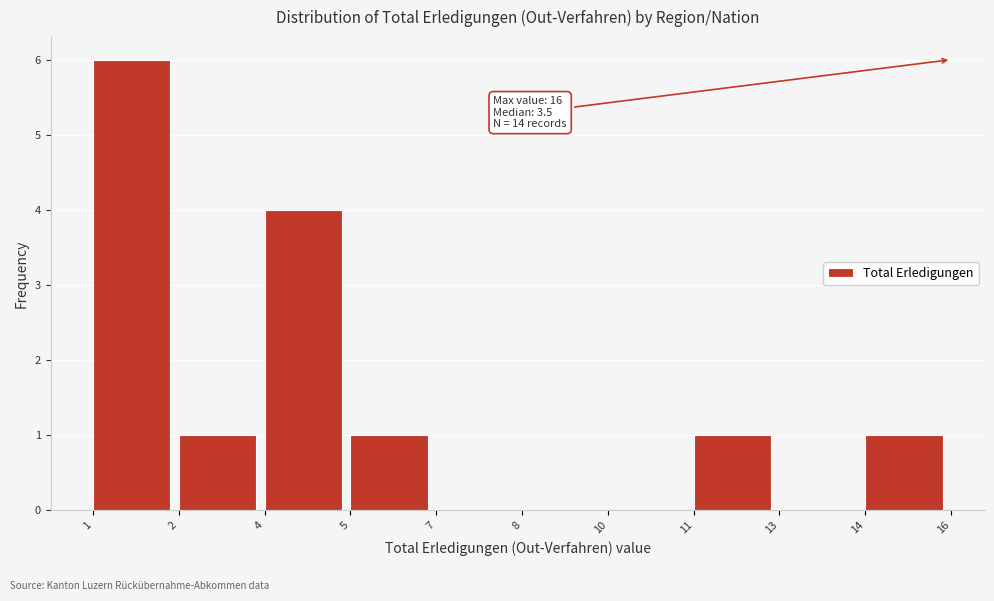

Reading left to right, transcribe all the data shown in this chart.

1=6	2=1	4=4	5=1	7=0	8=0	10=0	11=1	13=0	14=1